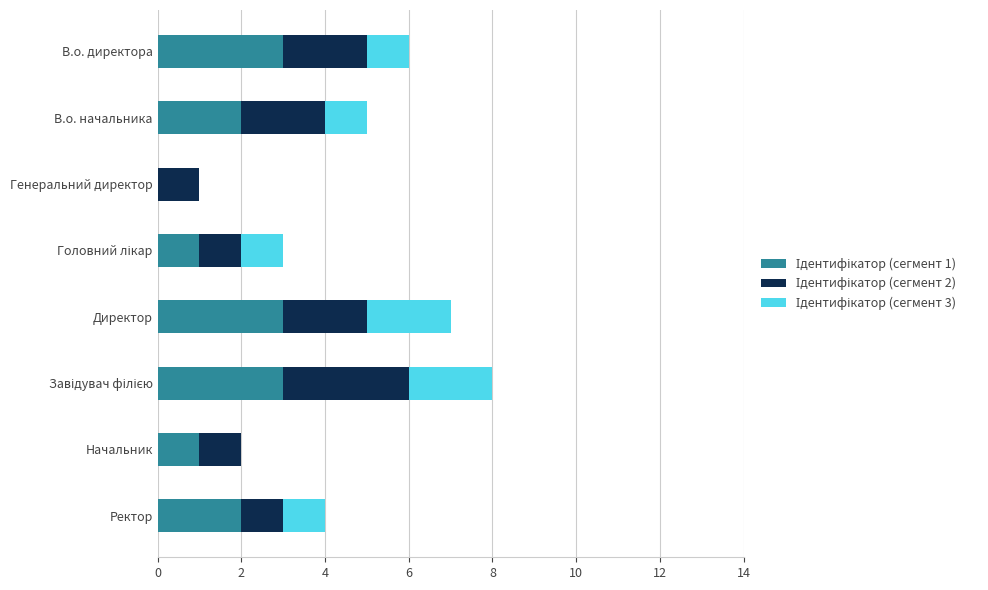

What is the total value across all series at Ректор?

4